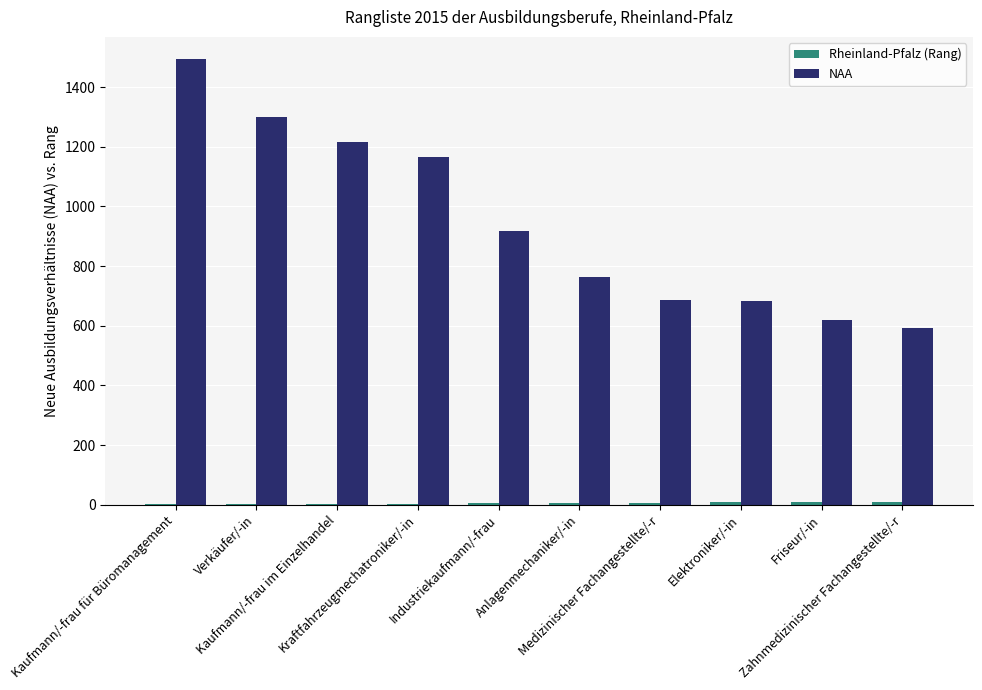

Count the number of data series in this chart.

2